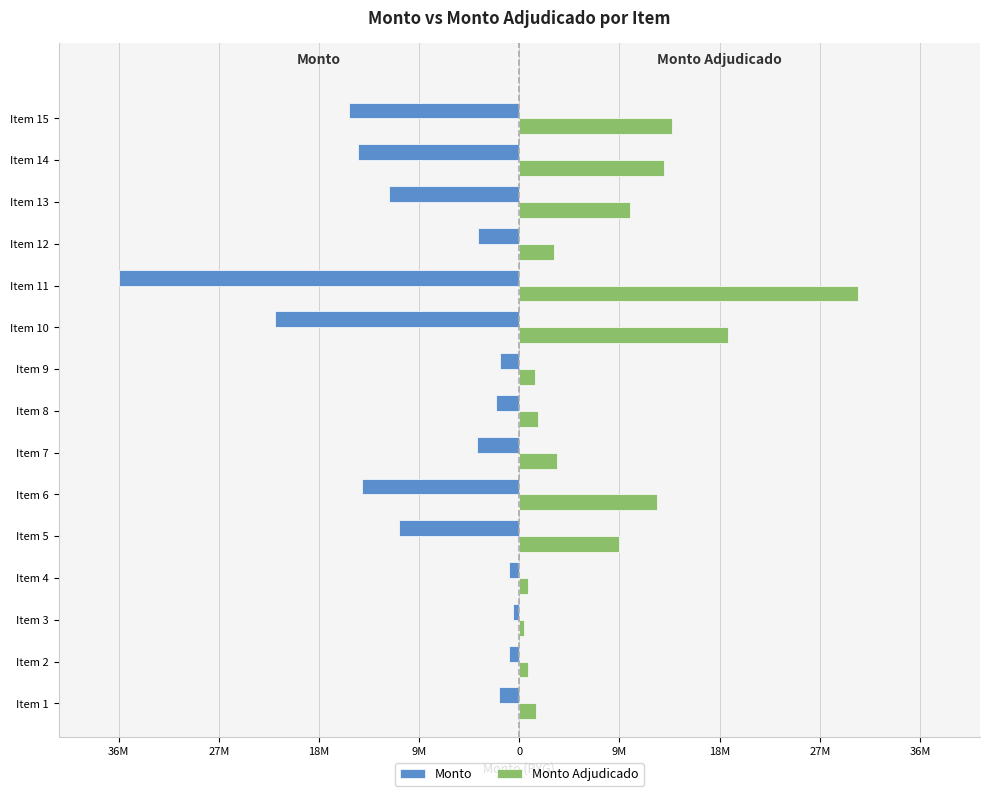

What are all the series names shown in the legend?

Monto, Monto Adjudicado